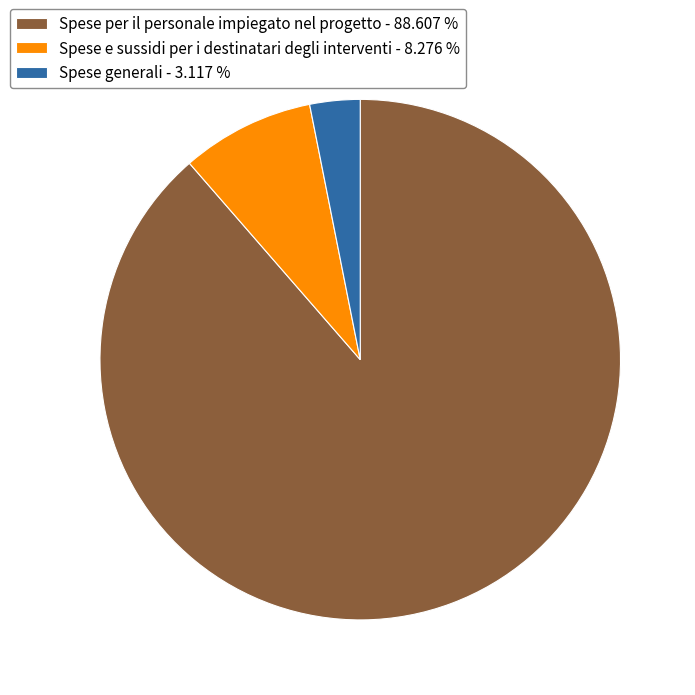

Is the sum of Spese generali - 3.117 % and Spese per il personale impiegato nel progetto - 88.607 % greater than half?

Yes